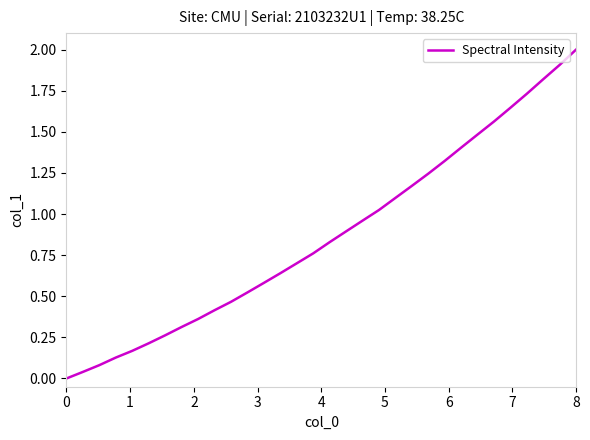

What is the greatest value displayed?

2.0